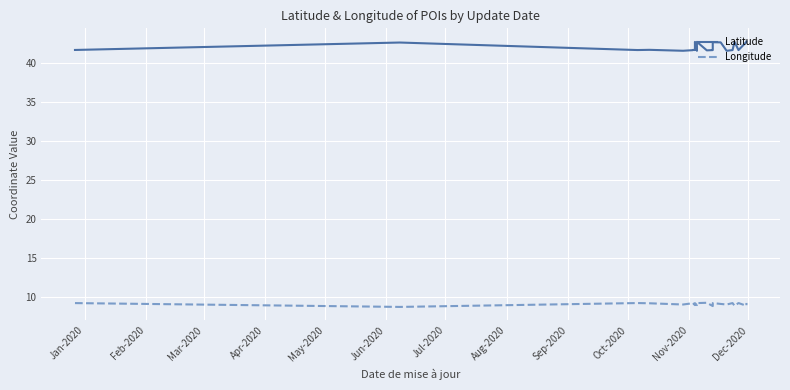

True or false: Latitude has a value of 13.0 at 28.

False